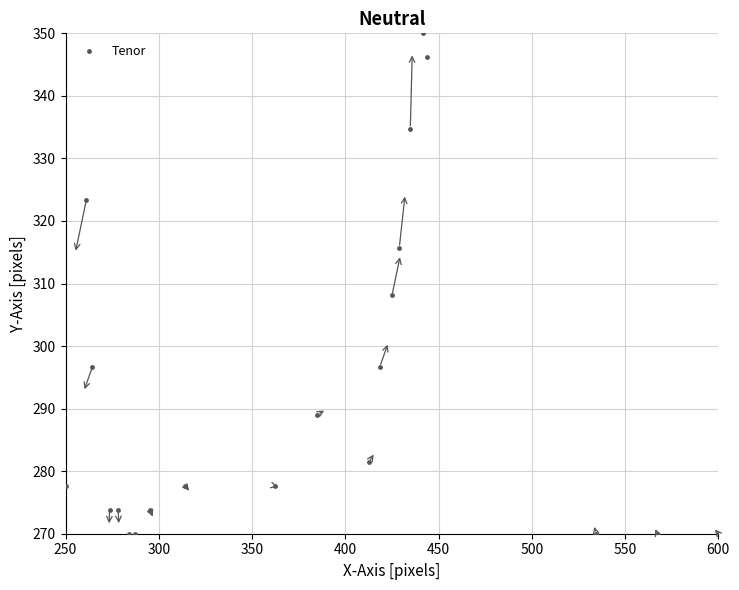

What Y value in the scatter plot is closest to 310?

308.1